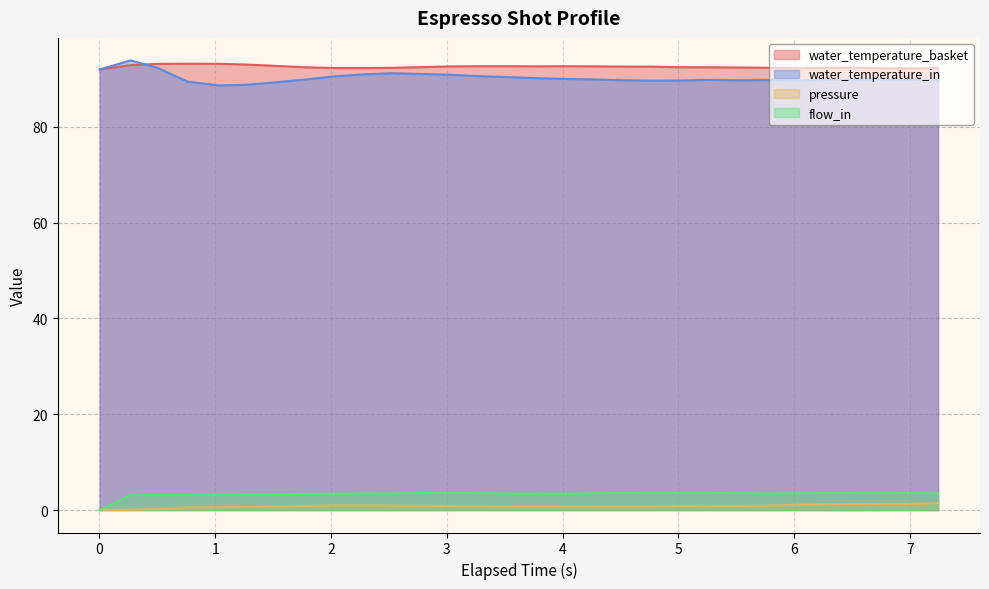

True or false: water_temperature_in and pressure intersect in this chart.

False